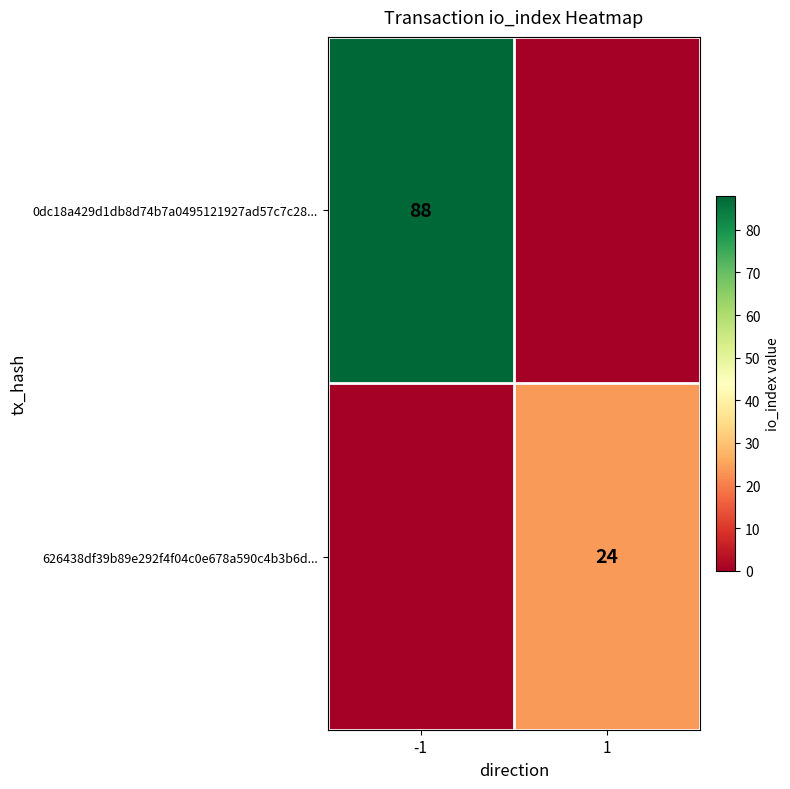

Is it true that 626438df39b89e292f4f04c0e678a590c4b3b6d... equals 37 at 1?

False